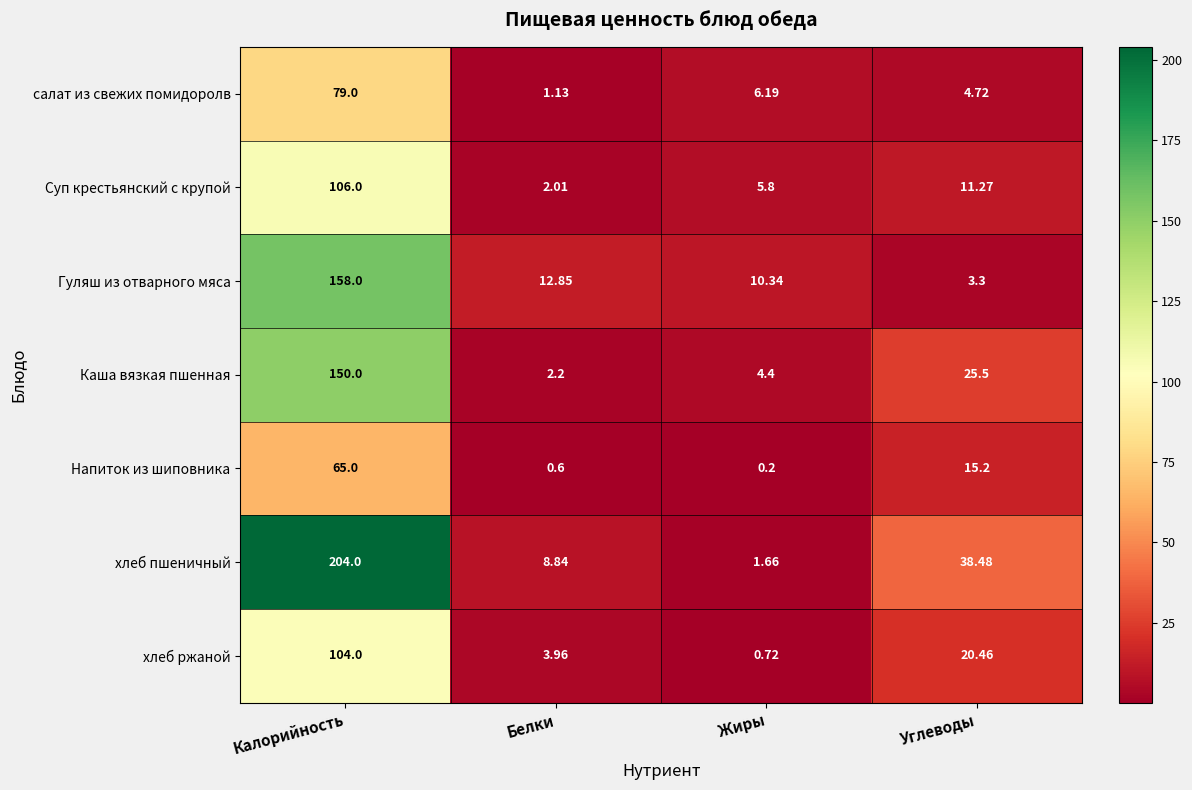

How many categories are shown in the chart?

4